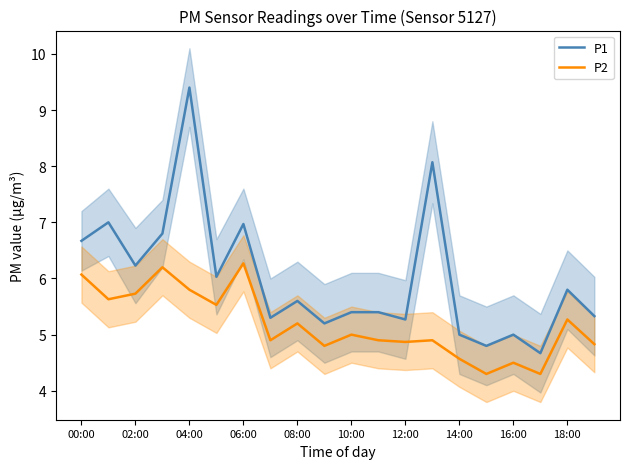

True or false: P1 and P2 cross at least once.

False